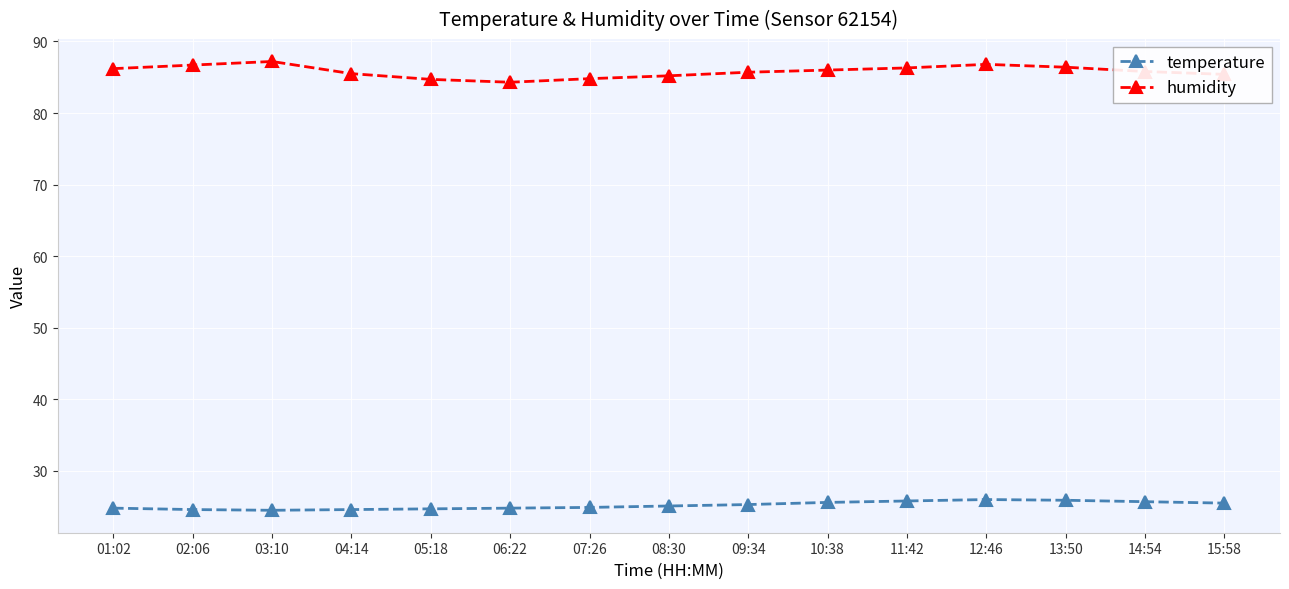

Rank the series at 06:22 from lowest to highest value.

temperature, humidity